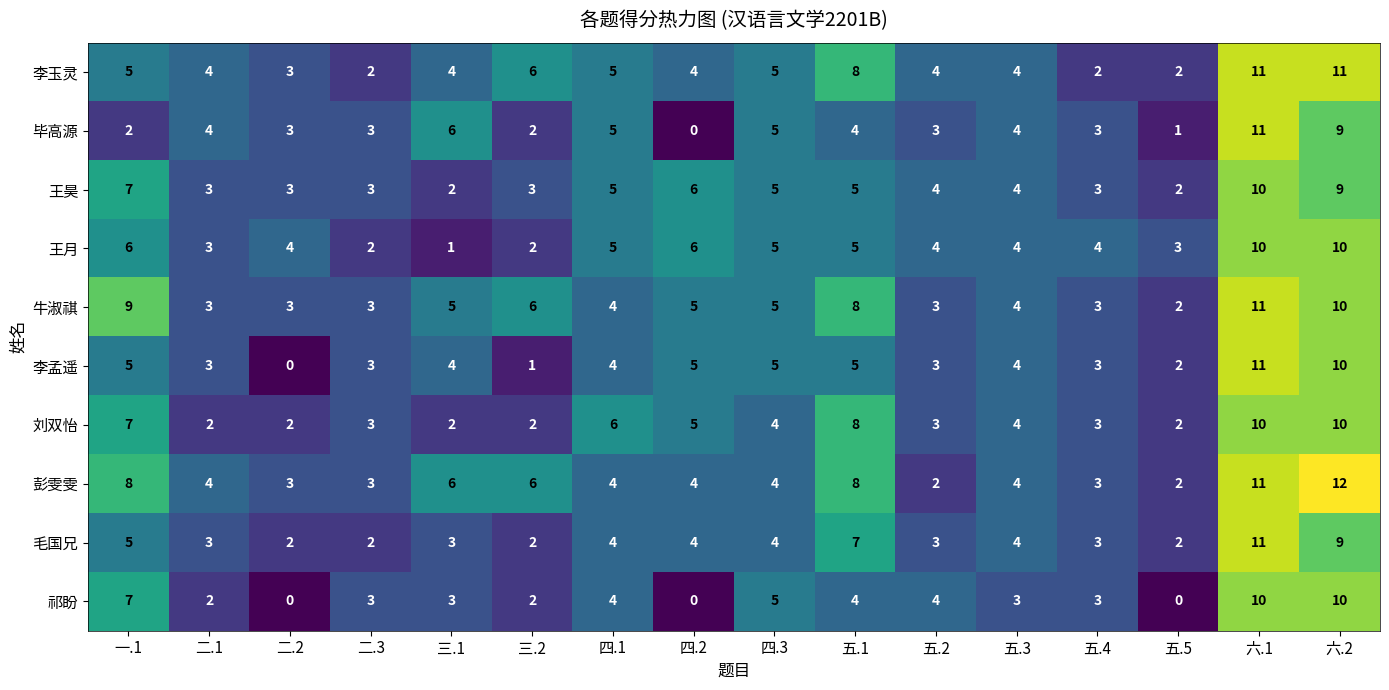

Is it true that 李孟遥 equals 5 at 四.2?

True